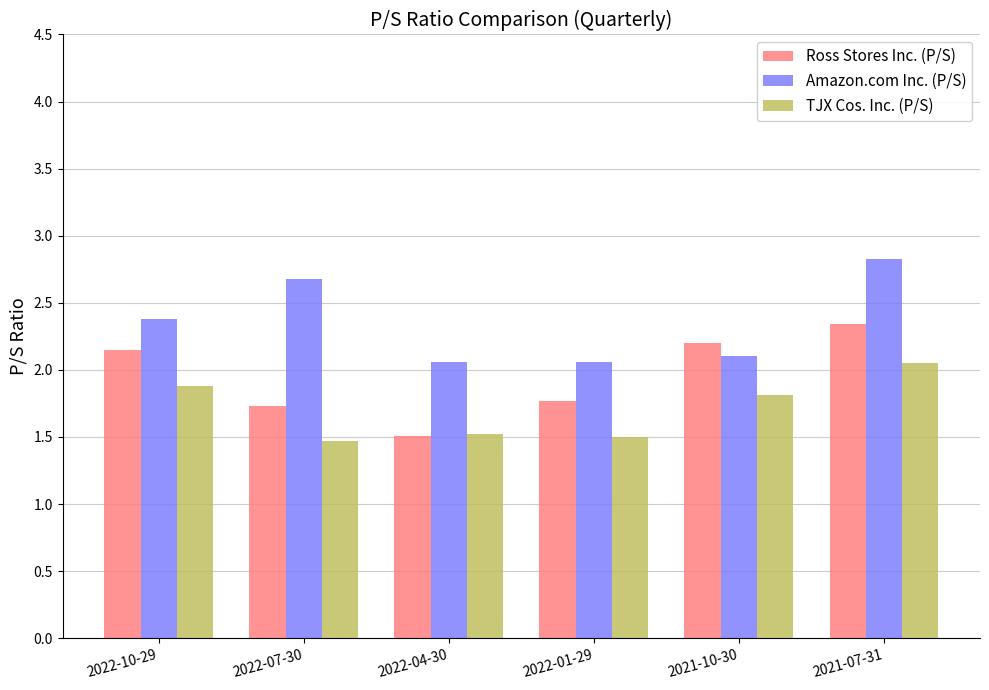

Rank the series by their maximum value, from lowest to highest.

TJX Cos. Inc. (P/S), Ross Stores Inc. (P/S), Amazon.com Inc. (P/S)